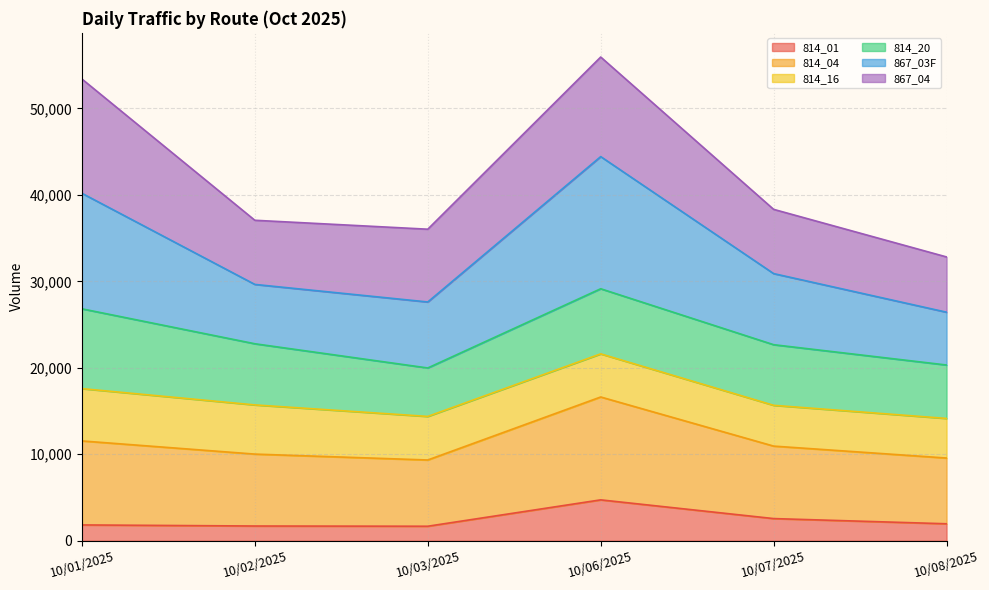

What is the maximum value shown in the chart?

55944